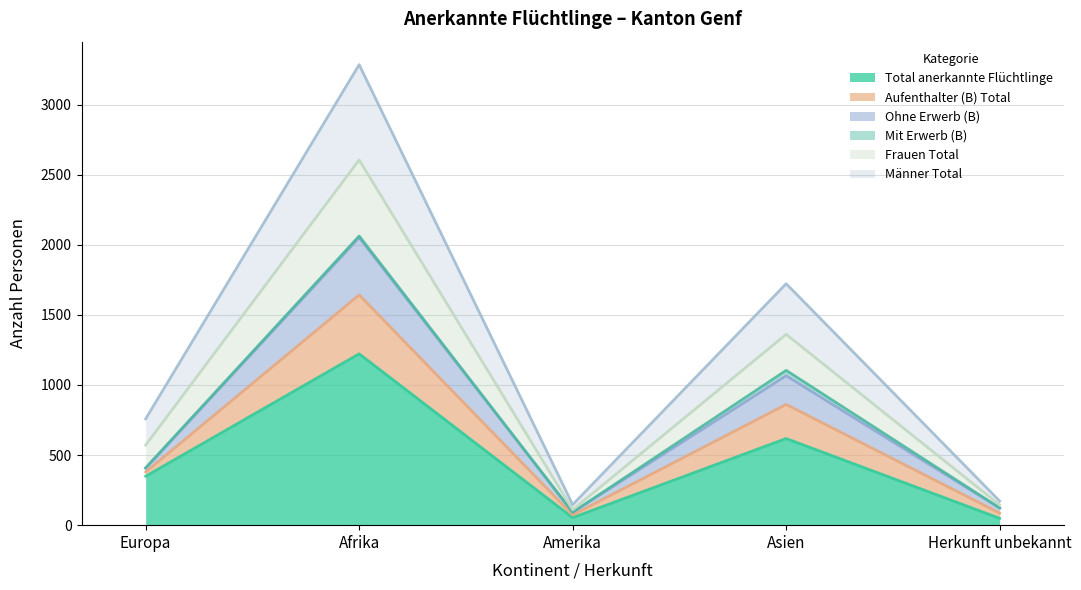

Is the value of Frauen Total at Amerika greater than the value of Männer Total at Afrika?

No